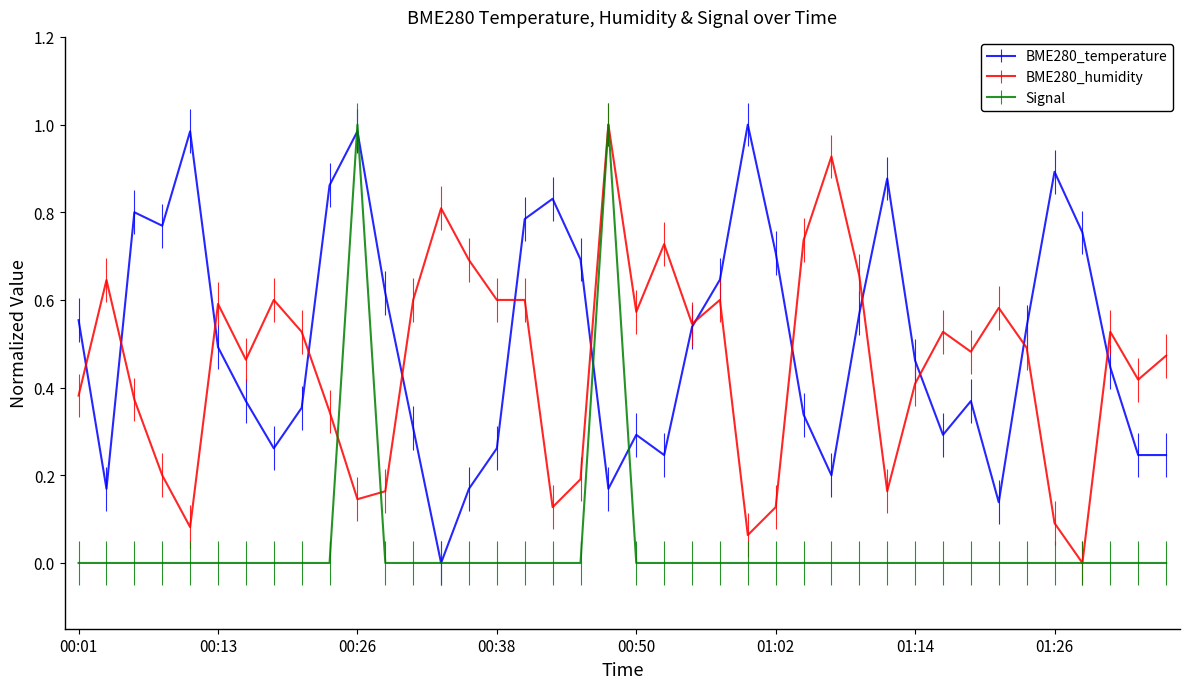

Reading right to left, transcribe all the data shown in this chart.

BME280_temperature: 01:36=0.2	01:34=0.2	01:31=0.4	01:29=0.8	01:26=0.9	01:24=0.5	01:22=0.1	01:19=0.4	01:17=0.3	01:14=0.5	01:12=0.9	01:09=0.6	01:07=0.2	01:05=0.3	01:02=0.7	01:00=1.0	00:57=0.6	00:55=0.5	00:52=0.2	00:50=0.3	00:48=0.2	00:45=0.7	00:43=0.8	00:40=0.8	00:38=0.3	00:36=0.2	00:33=0.0	00:31=0.3	00:28=0.6	00:26=1.0	00:23=0.9	00:21=0.4	00:18=0.3	00:16=0.4	00:13=0.5	00:11=1.0	00:08=0.8	00:06=0.8	00:04=0.2	00:01=0.6
BME280_humidity: 01:36=0.5	01:34=0.4	01:31=0.5	01:29=0.0	01:26=0.1	01:24=0.5	01:22=0.6	01:19=0.5	01:17=0.5	01:14=0.4	01:12=0.2	01:09=0.7	01:07=0.9	01:05=0.7	01:02=0.1	01:00=0.1	00:57=0.6	00:55=0.5	00:52=0.7	00:50=0.6	00:48=1.0	00:45=0.2	00:43=0.1	00:40=0.6	00:38=0.6	00:36=0.7	00:33=0.8	00:31=0.6	00:28=0.2	00:26=0.1	00:23=0.3	00:21=0.5	00:18=0.6	00:16=0.5	00:13=0.6	00:11=0.1	00:08=0.2	00:06=0.4	00:04=0.6	00:01=0.4
Signal: 01:36=0.0	01:34=0.0	01:31=0.0	01:29=0.0	01:26=0.0	01:24=0.0	01:22=0.0	01:19=0.0	01:17=0.0	01:14=0.0	01:12=0.0	01:09=0.0	01:07=0.0	01:05=0.0	01:02=0.0	01:00=0.0	00:57=0.0	00:55=0.0	00:52=0.0	00:50=0.0	00:48=1.0	00:45=0.0	00:43=0.0	00:40=0.0	00:38=0.0	00:36=0.0	00:33=0.0	00:31=0.0	00:28=0.0	00:26=1.0	00:23=0.0	00:21=0.0	00:18=0.0	00:16=0.0	00:13=0.0	00:11=0.0	00:08=0.0	00:06=0.0	00:04=0.0	00:01=0.0